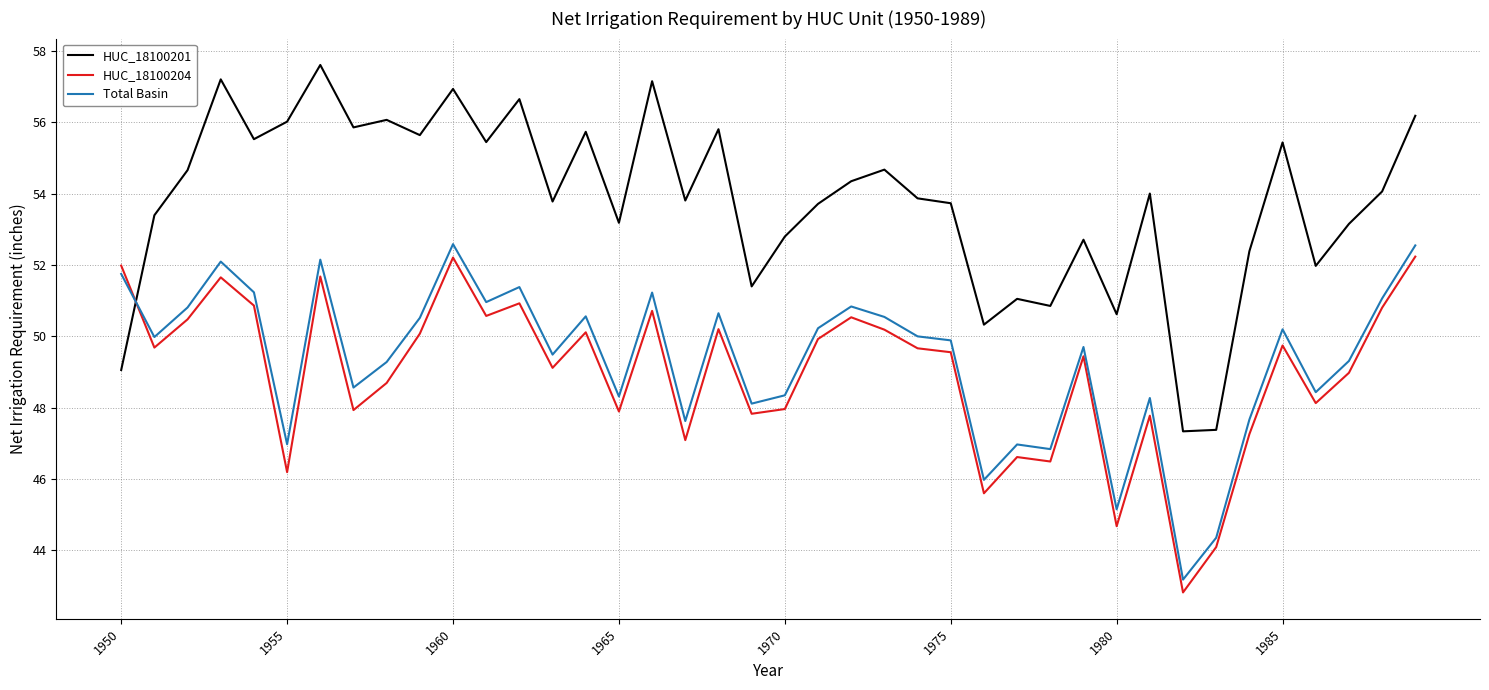

Which series has the largest total across all categories?

HUC_18100201